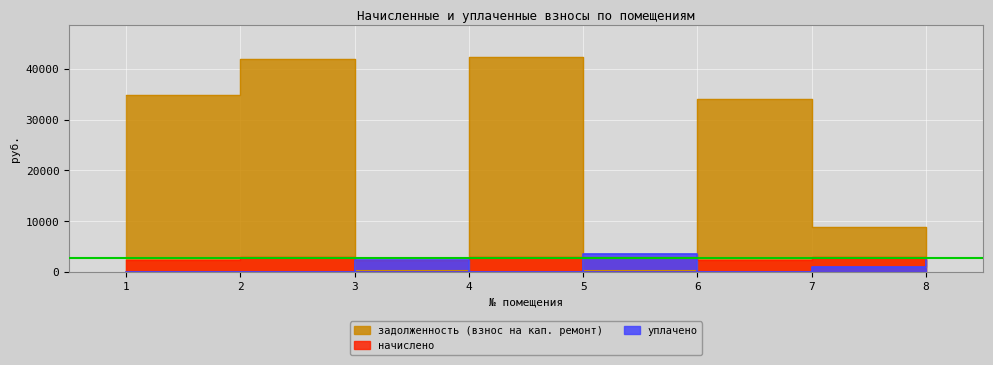

At which label does уплачено first exceed 1000?

3